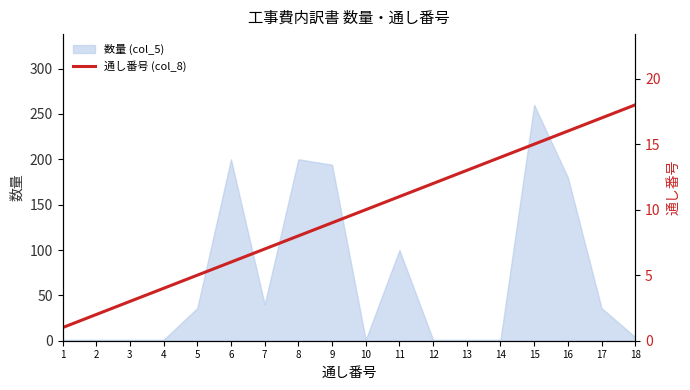

Which label corresponds to the smallest value in the chart?

1